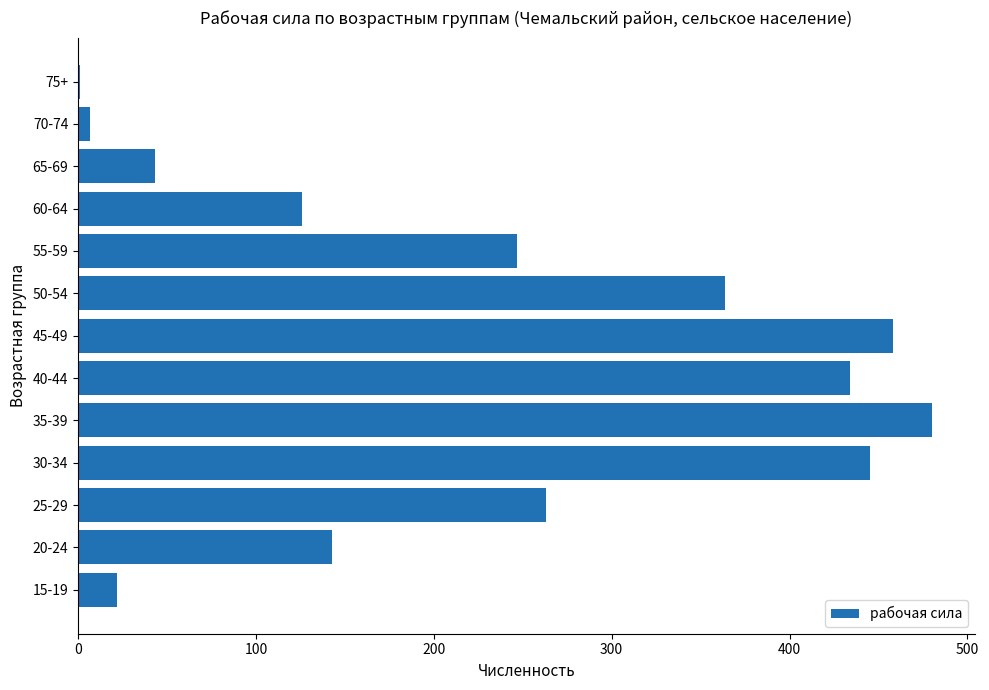

The value at 50-54 is 364. True or false?

True